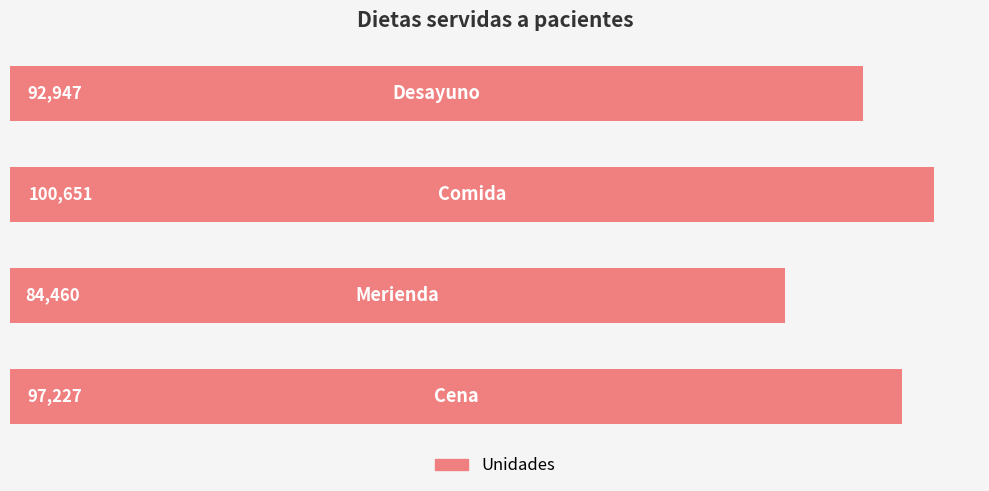

What is the greatest value displayed?

100651